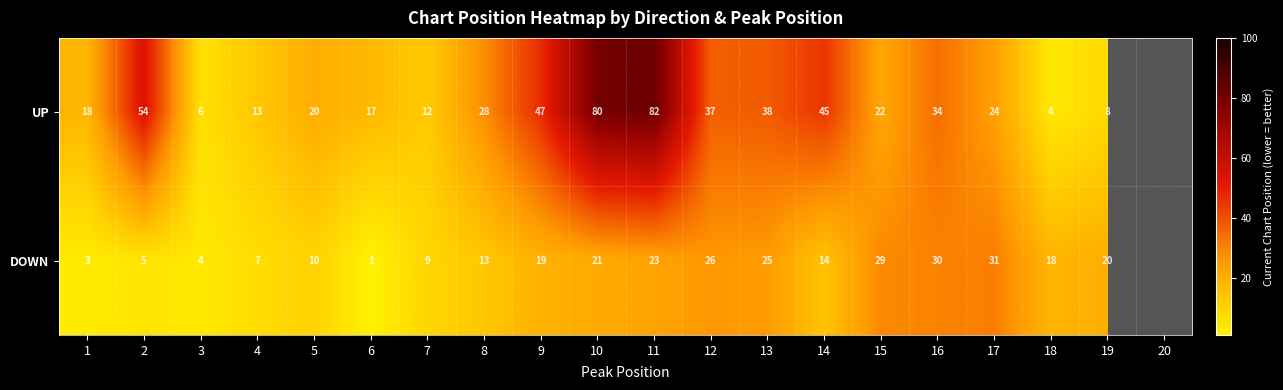

At how many categories does at least one series exceed 48?

3